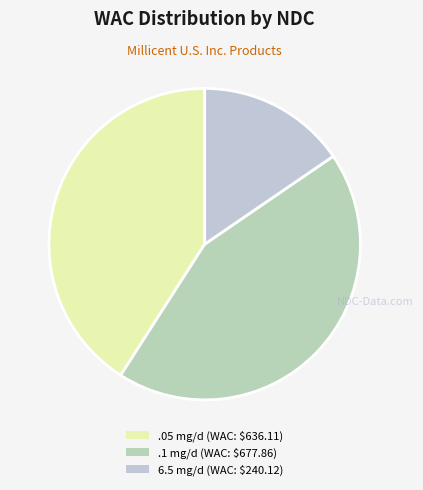

How many slices are in this pie chart?

3